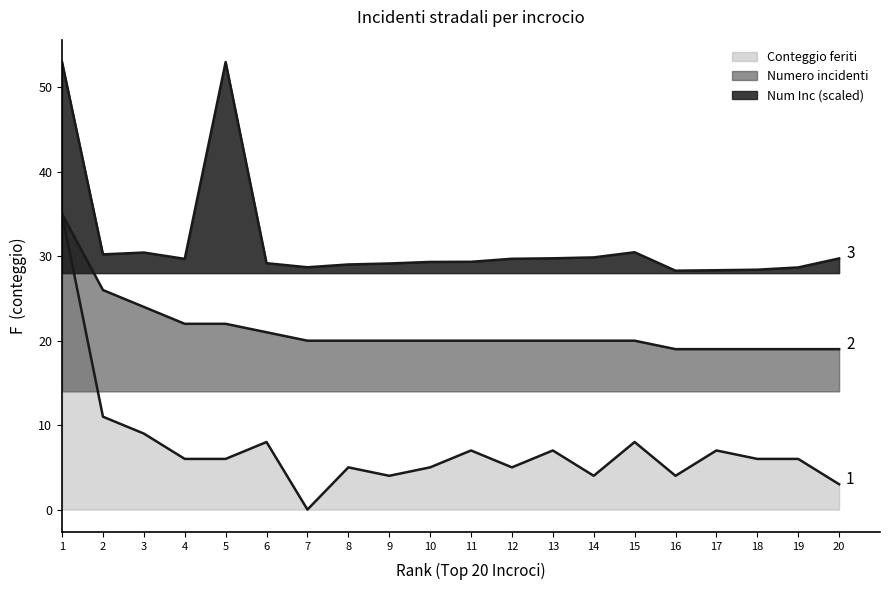

What is the difference between the highest and lowest values at 6?

21.2